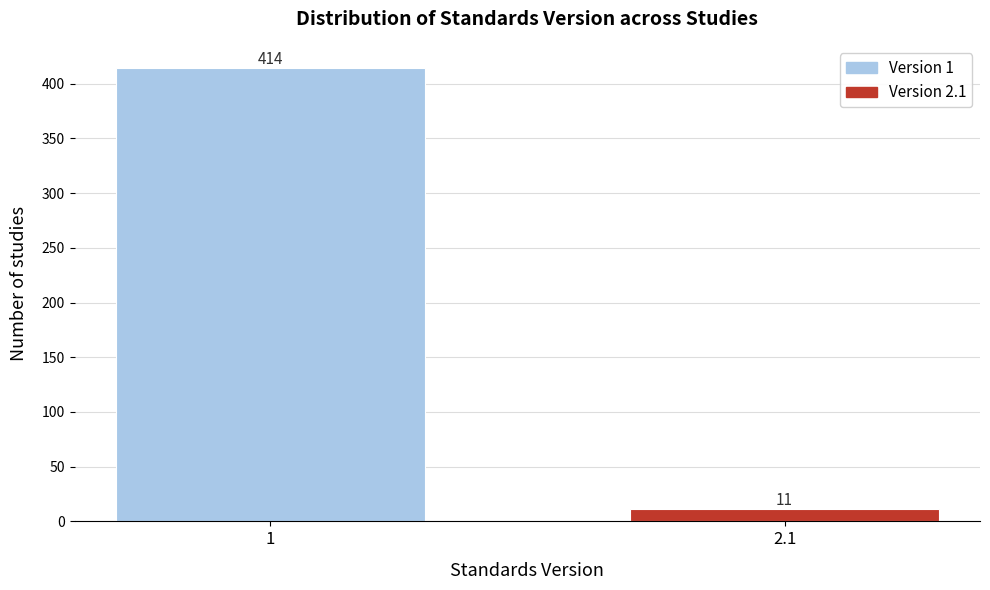

Reading left to right, list all the values displayed in this chart.

1=414	2.1=11